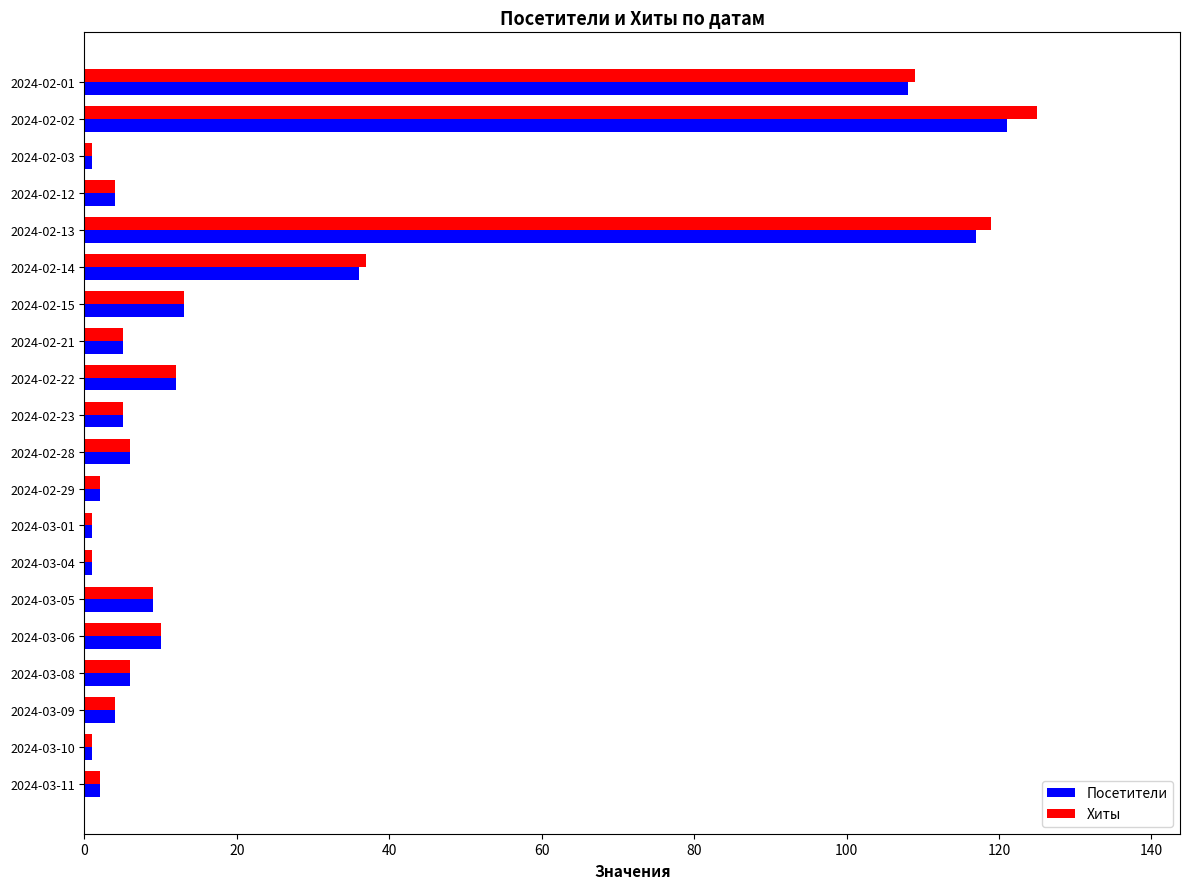

What is the minimum value shown in the chart?

1